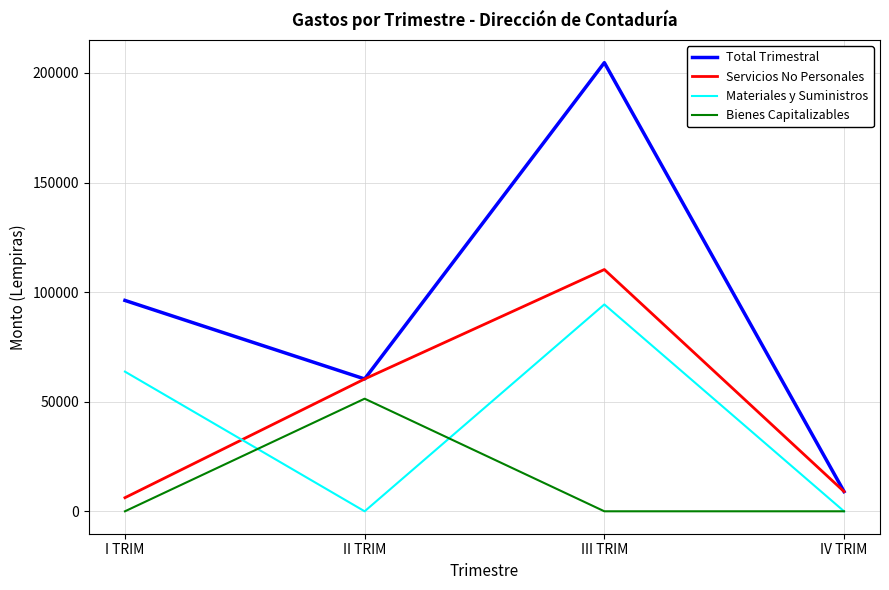

How many interior local peaks does the Bienes Capitalizables series have?

1